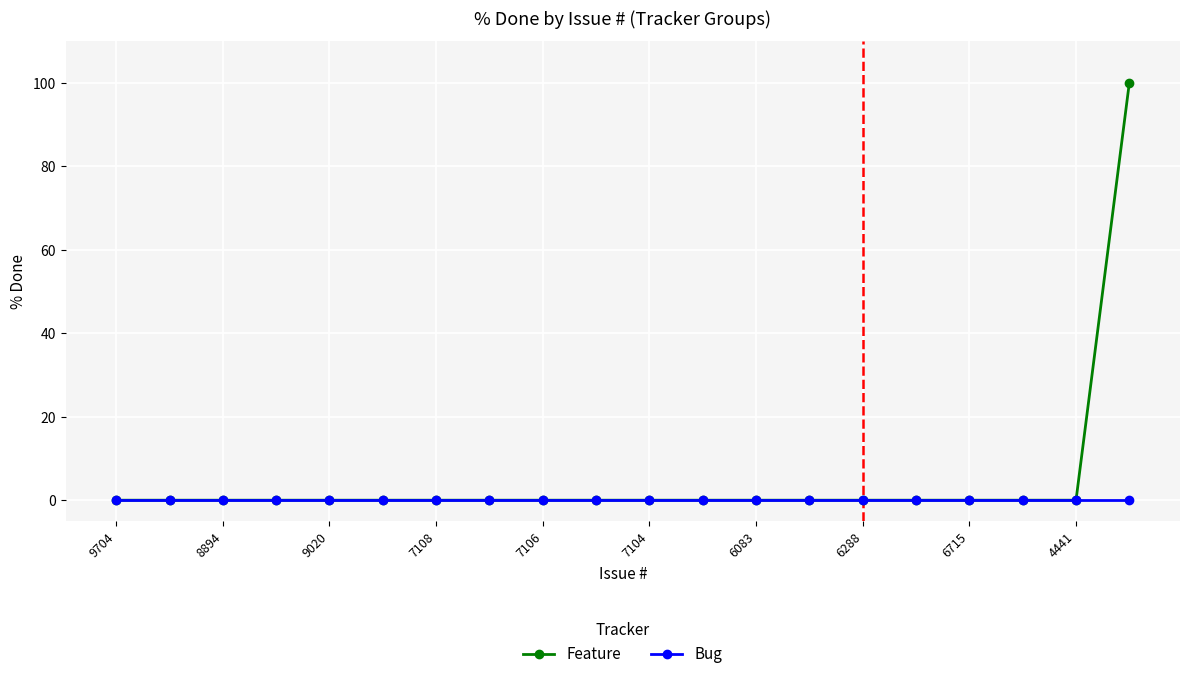

Which series has the widest spread of values?

Feature